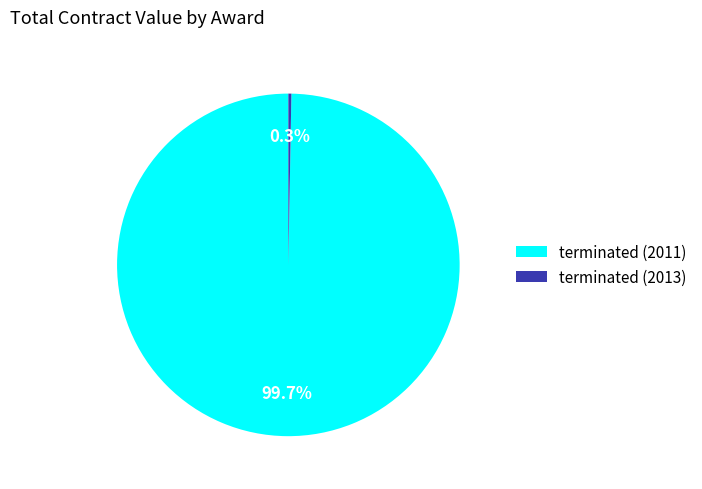

True or false: terminated (2013) accounts for 0% of the total.

True